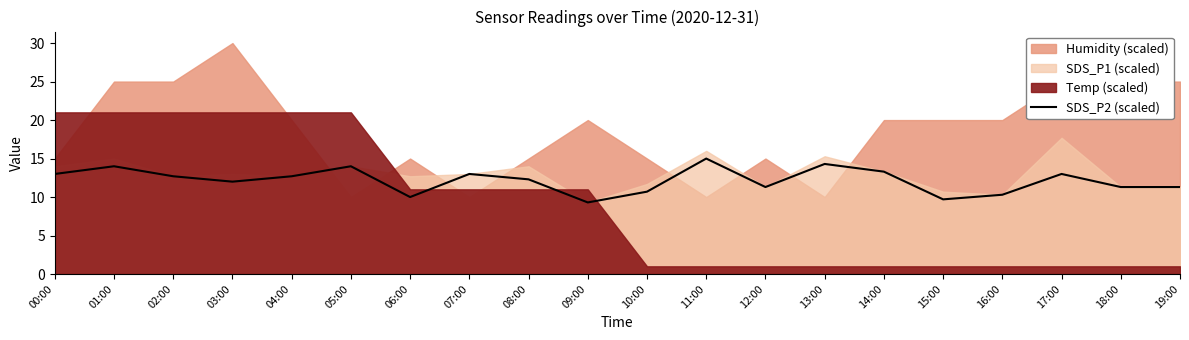

Which has a higher value, 13:00 or 11:00?

11:00